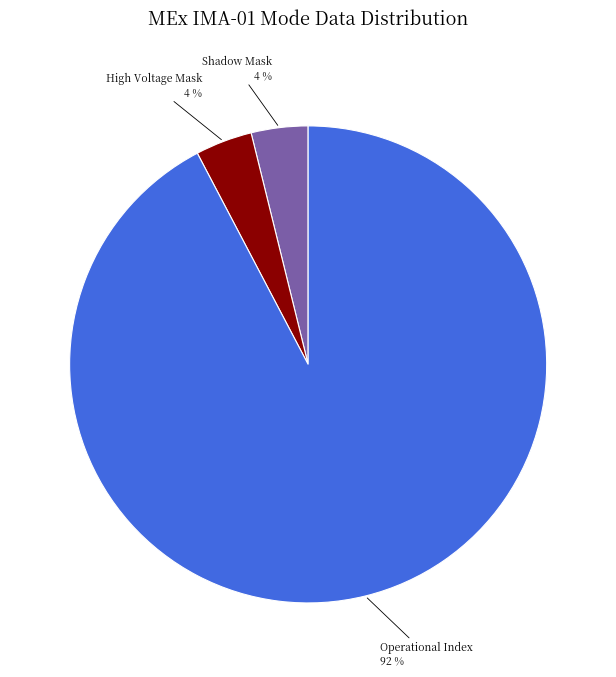

To the nearest percent, what is the difference between the largest and smallest slice percentages?

88%